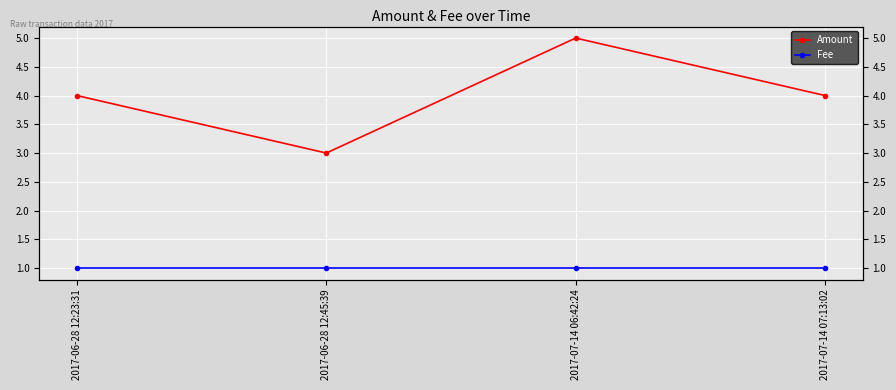

At 2017-06-28 12:45:39, list the series in order from largest to smallest.

Amount, Fee